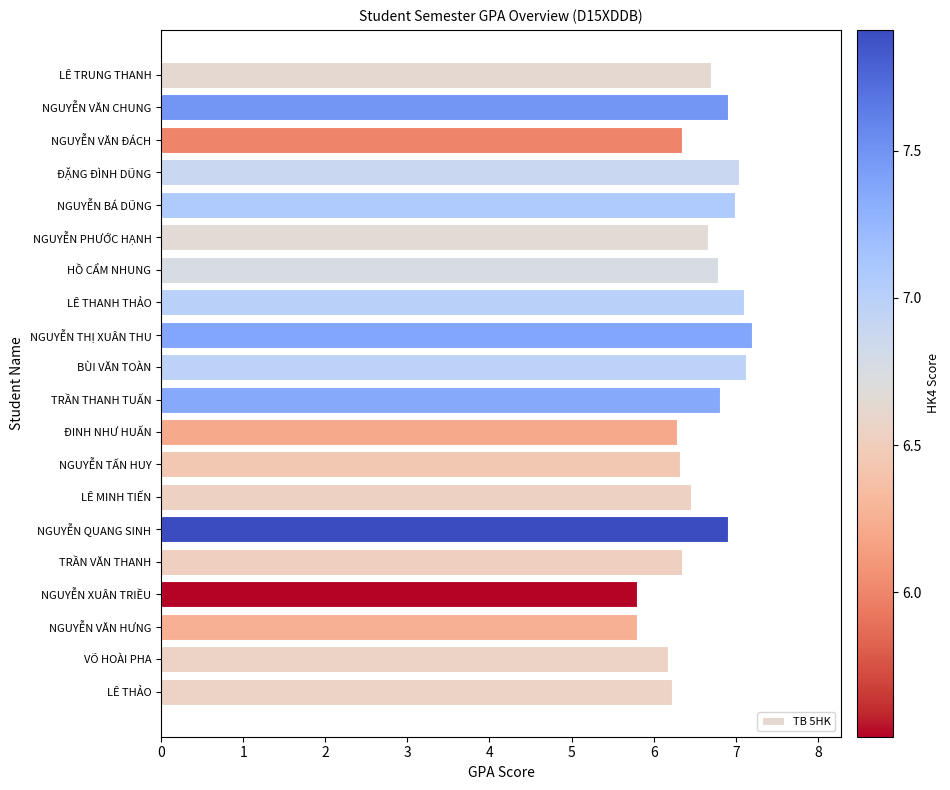

How many bars are there in total?

20